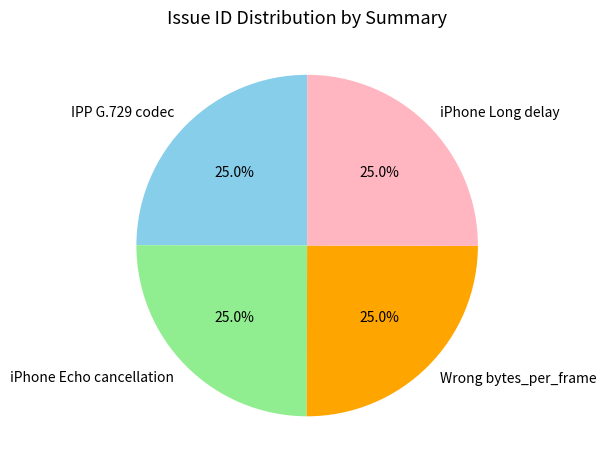

What is the ratio of the value at iPhone Echo cancellation to the value at IPP G.729 codec?

1.0